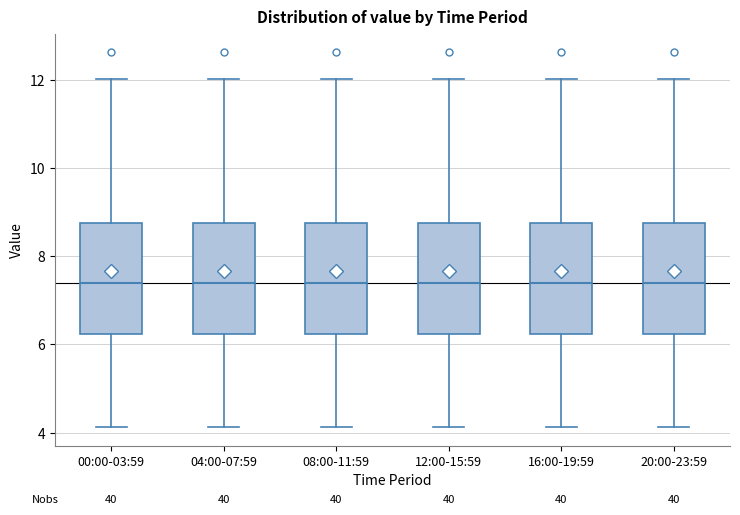

Reading left to right, read every box against the y-axis: the position of its median line, the range the box covers, and the ends of its whiskers. The values are not printed on the chart, so give them approximately, as read against the axis.

00:00-03:59: median 7.4, box 6.2 to 8.8, whiskers 4.2 to 12.0
04:00-07:59: median 7.4, box 6.2 to 8.8, whiskers 4.2 to 12.0
08:00-11:59: median 7.4, box 6.2 to 8.8, whiskers 4.2 to 12.0
12:00-15:59: median 7.4, box 6.2 to 8.8, whiskers 4.2 to 12.0
16:00-19:59: median 7.4, box 6.2 to 8.8, whiskers 4.2 to 12.0
20:00-23:59: median 7.4, box 6.2 to 8.8, whiskers 4.2 to 12.0